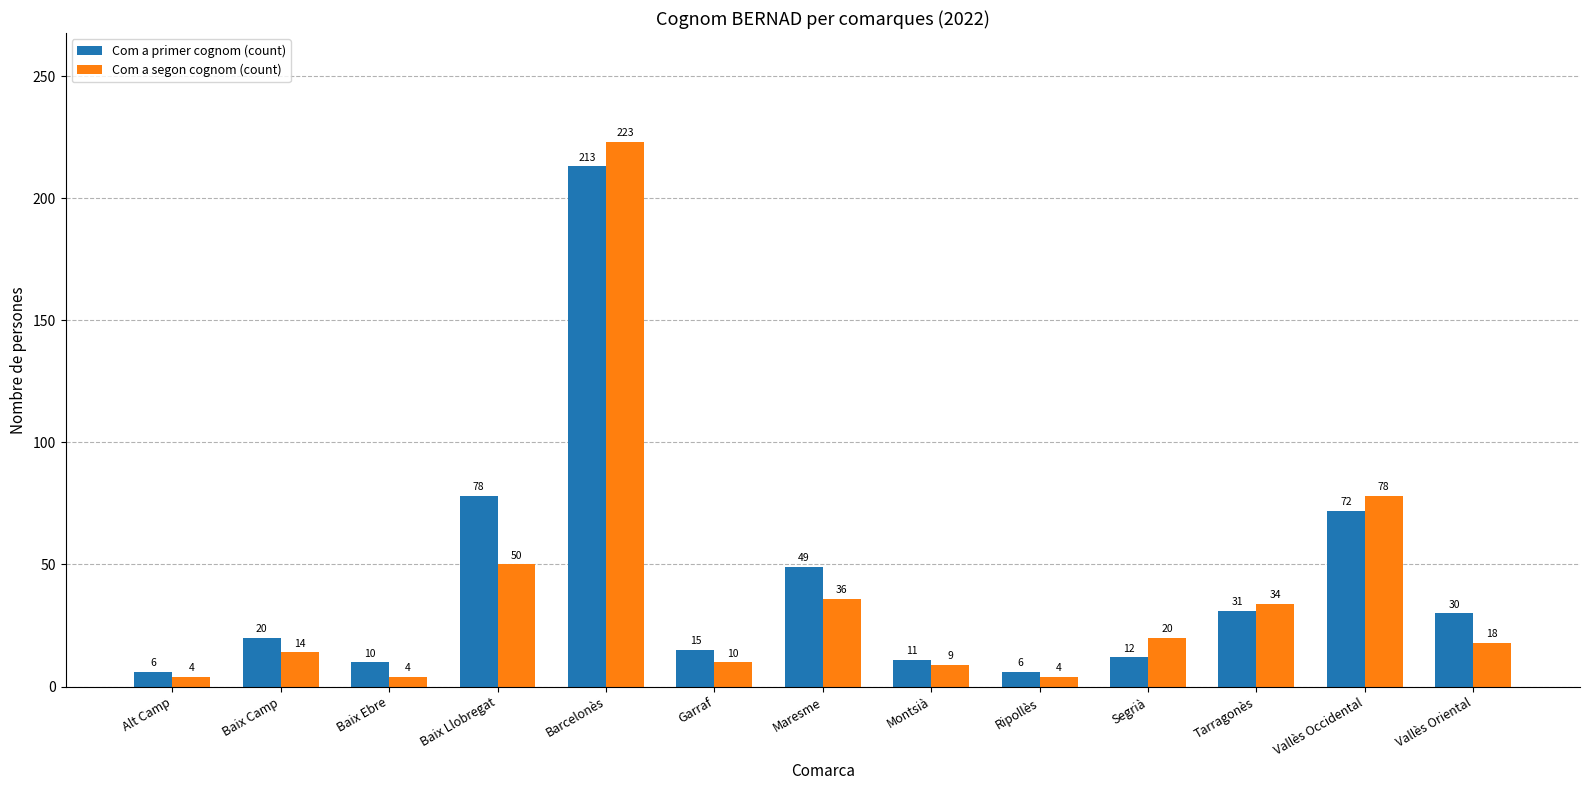

What are all the series names shown in the legend?

Com a primer cognom (count), Com a segon cognom (count)